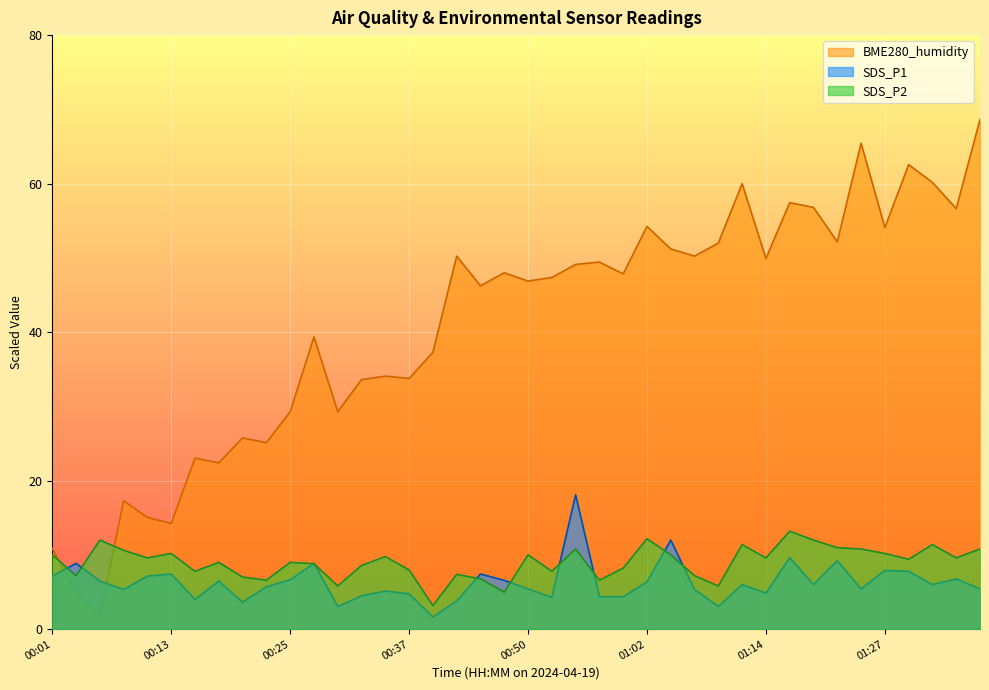

What position from the right is 01:00?

16